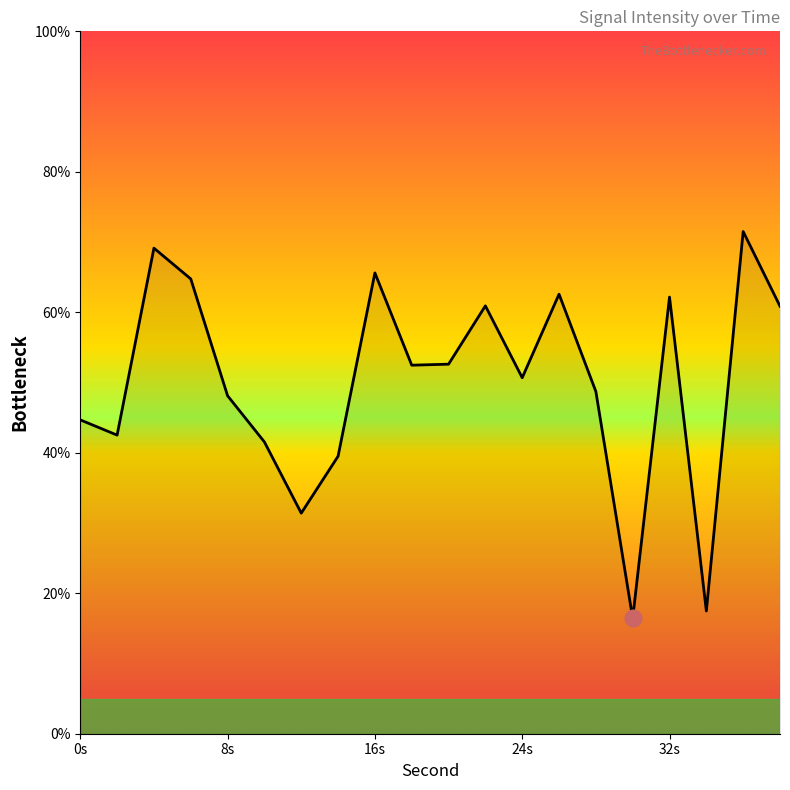

How many values are below 52?

10